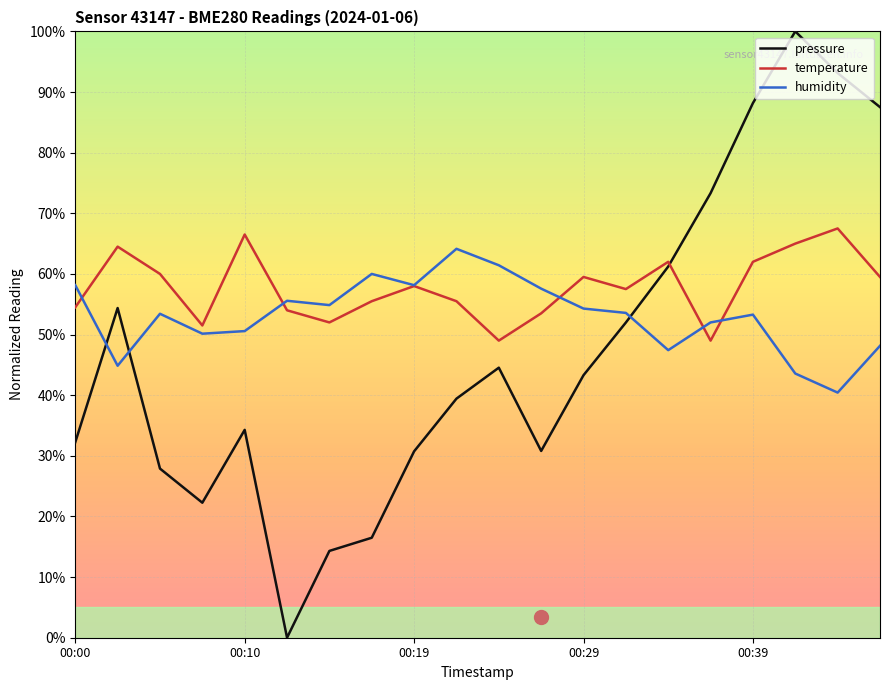

Which series has the widest spread of values?

pressure